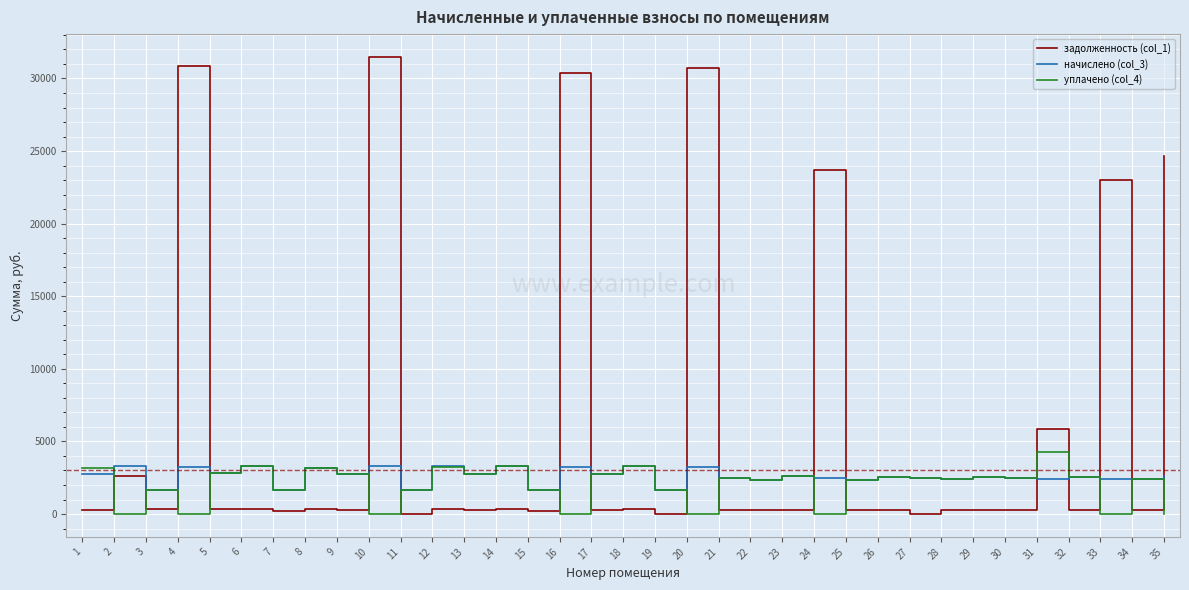

Rank the series by their maximum value, from lowest to highest.

начислено (col_3), уплачено (col_4), задолженность (col_1)